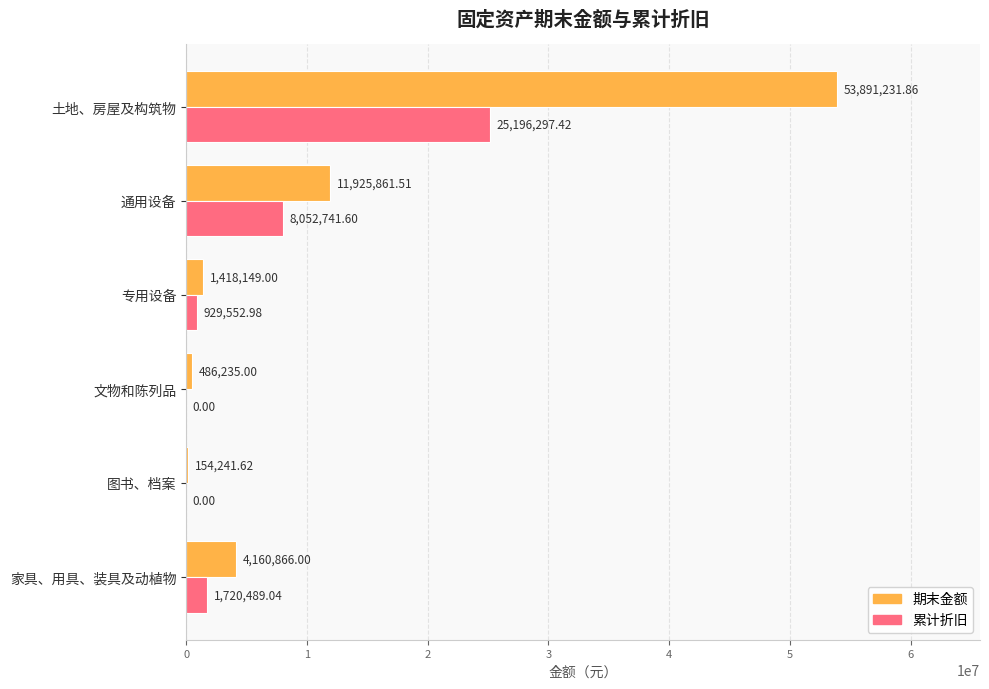

At which label is 期末金额 closest to 27022736?

通用设备